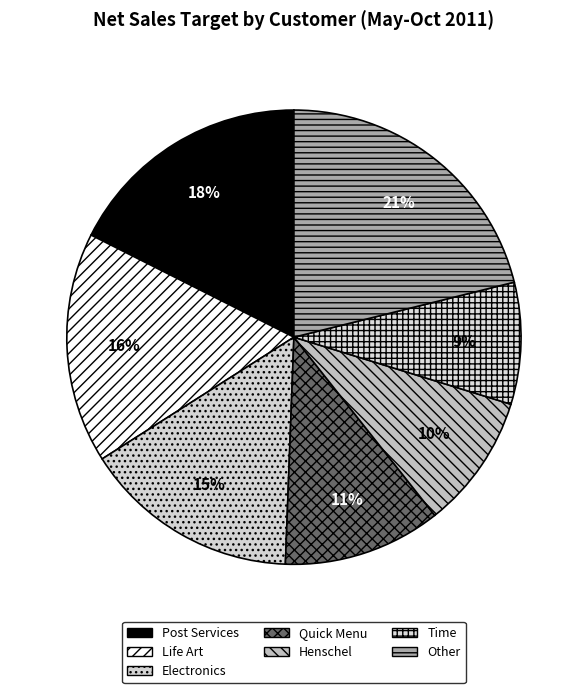

Which category has the smallest portion of the pie?

Time